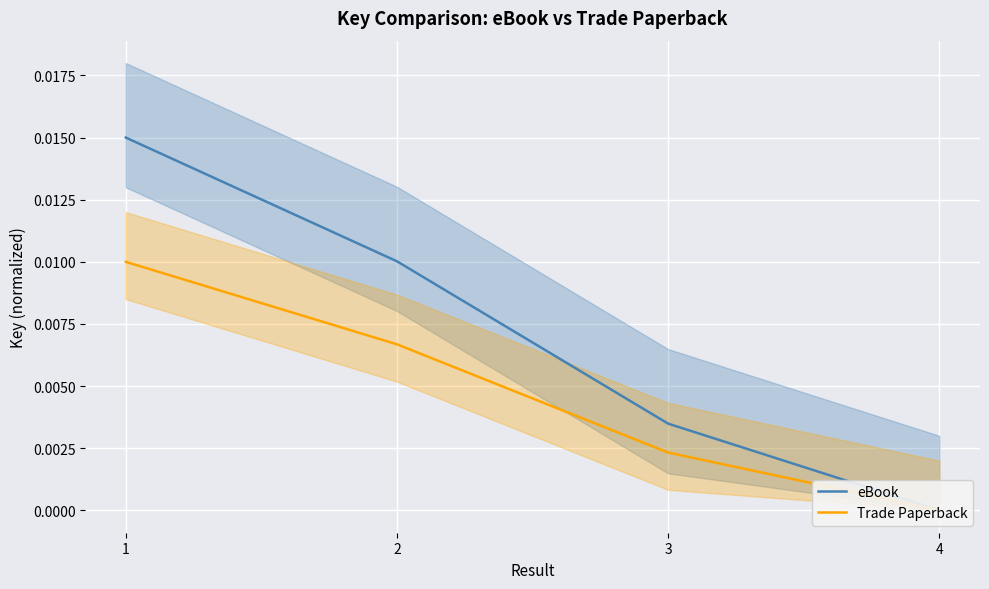

How many data points in eBook are above 0?

3